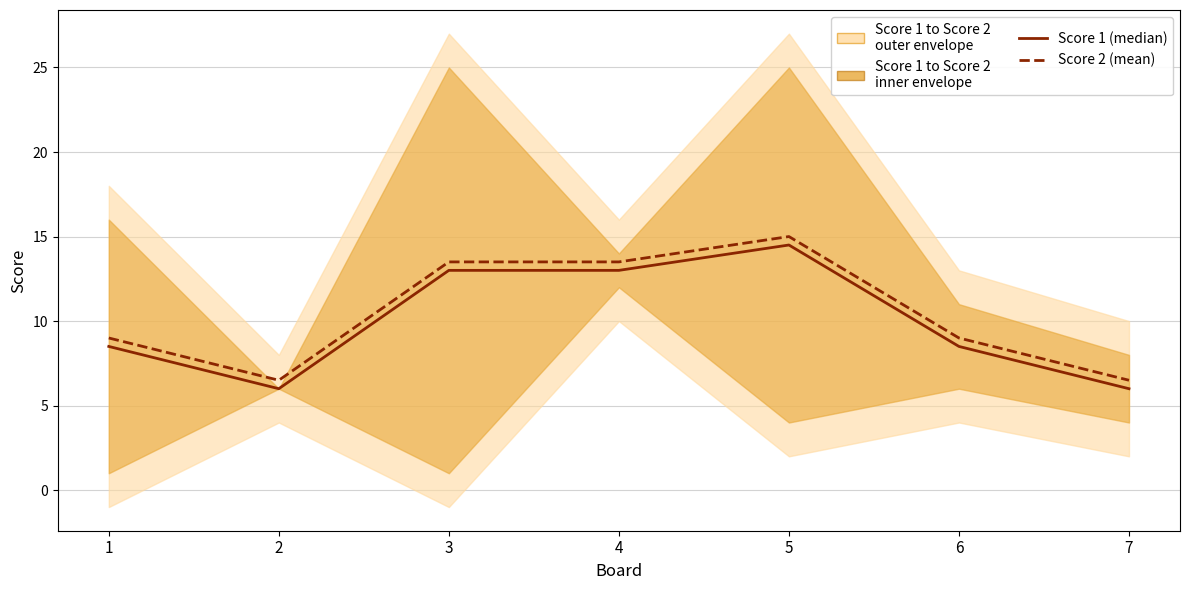

Rank the series by their average value, from lowest to highest.

Score 1 (median), Score 2 (mean)